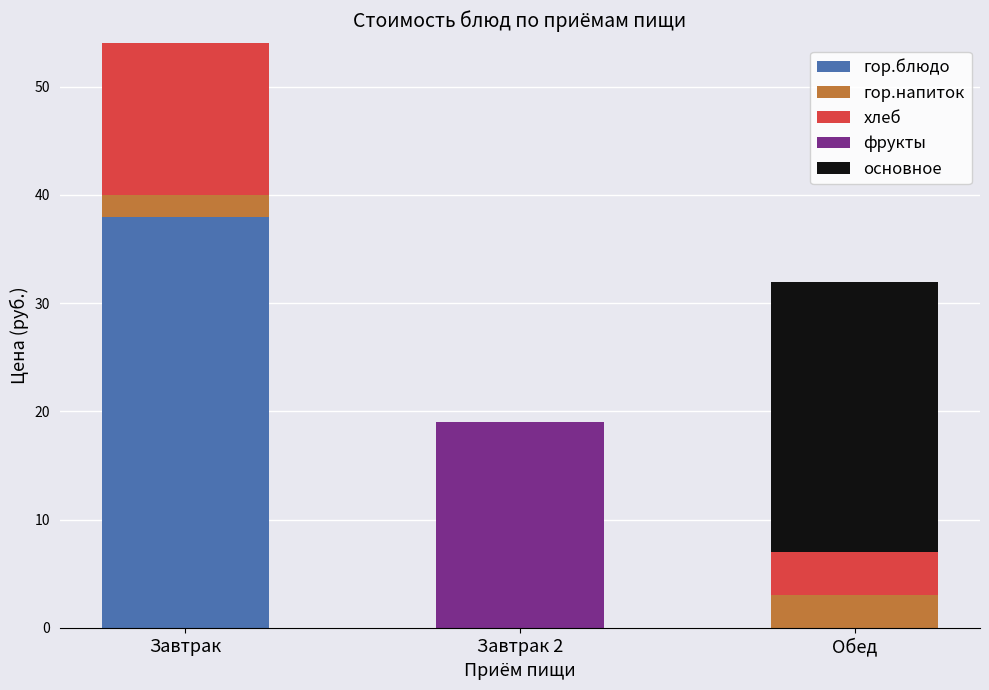

At which category is the sum across all series the highest?

Завтрак